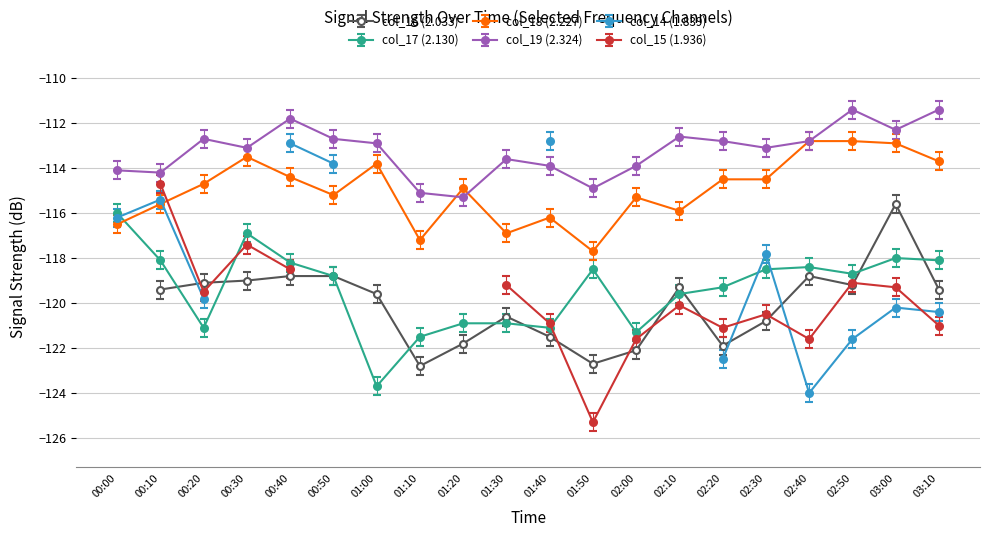

Which series has the largest total across all categories?

col_19 (2.324)